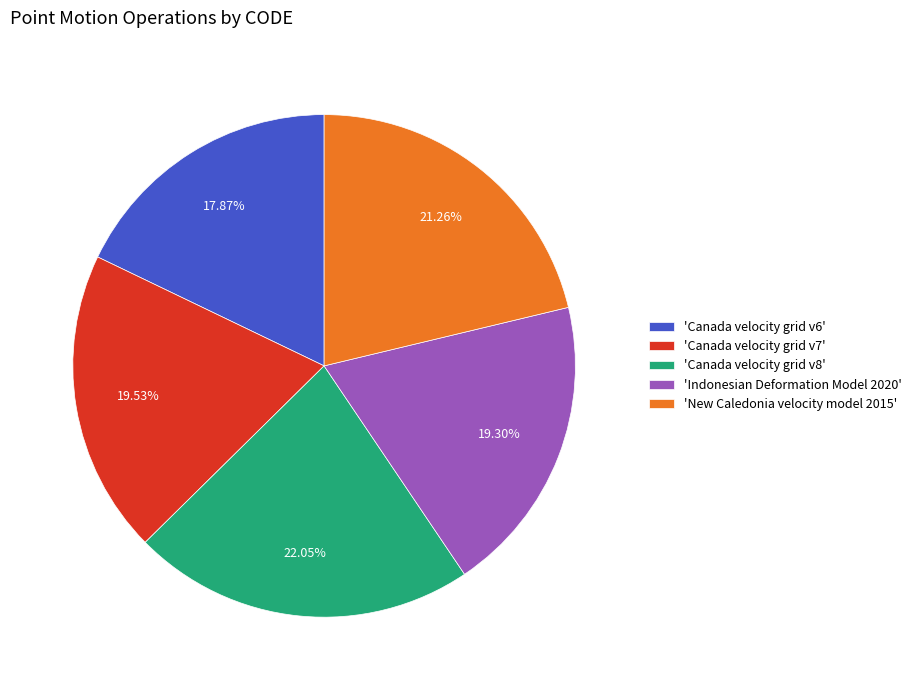

To the nearest percent, what is the average slice percentage?

20%